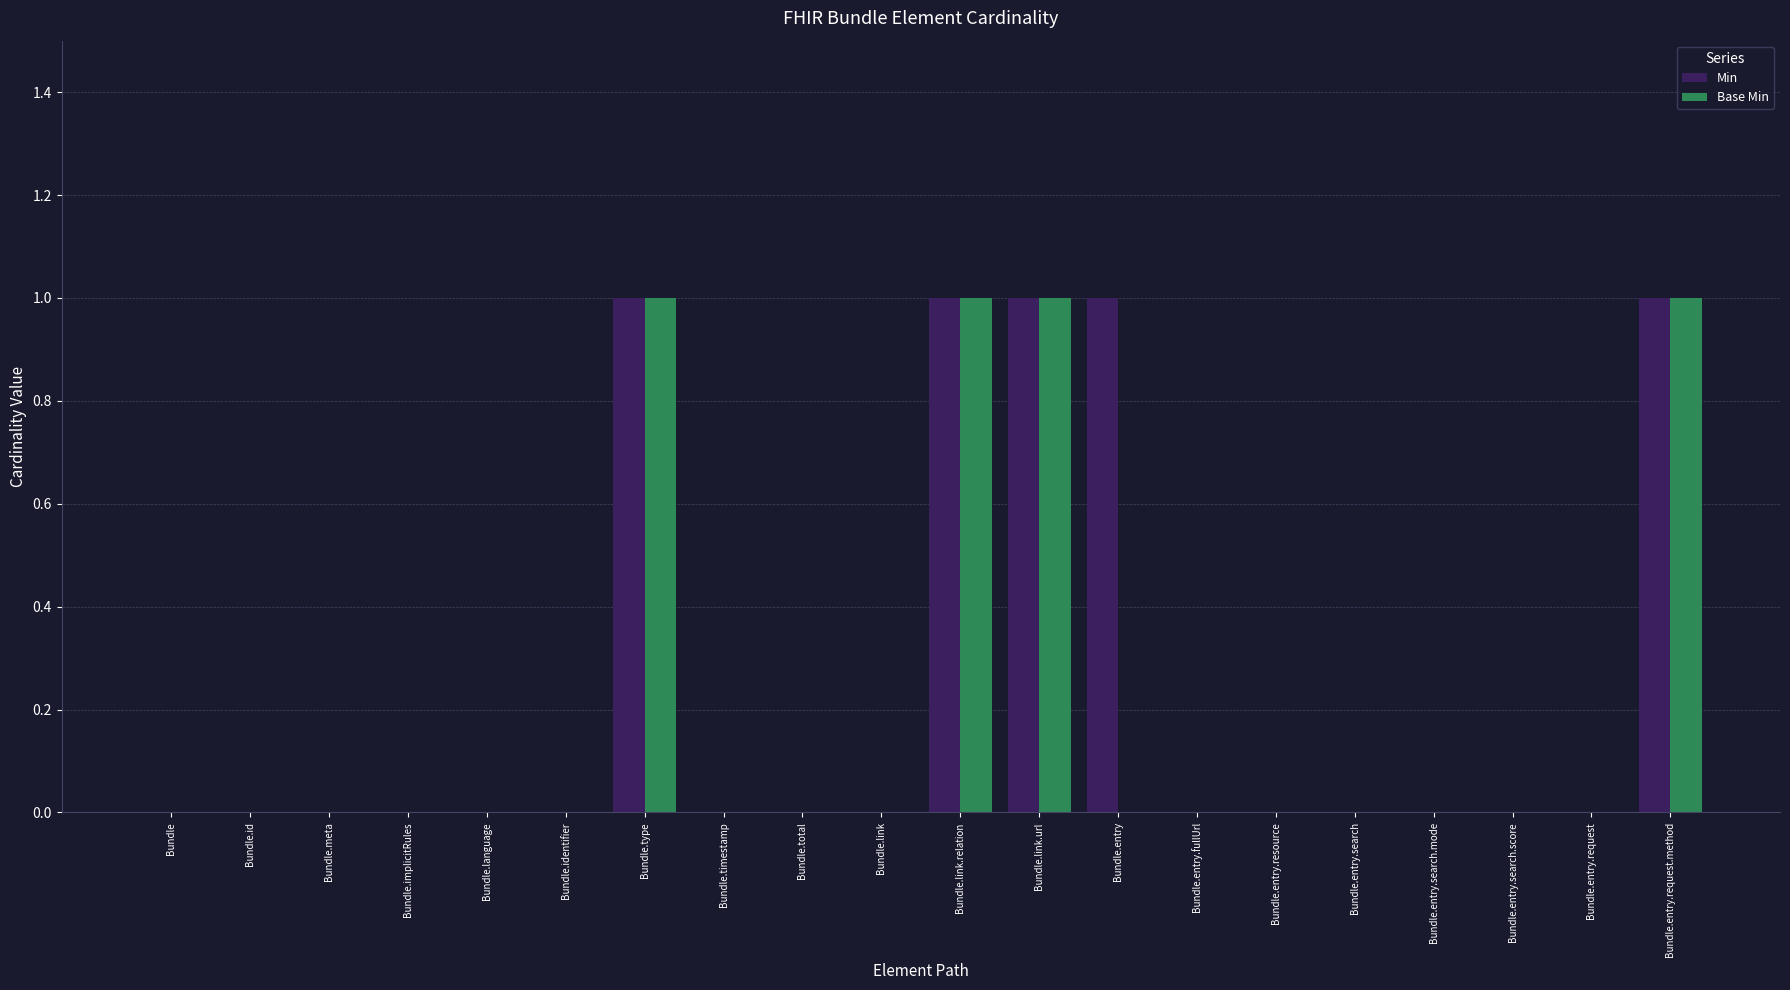

Does the chart contain stacked bars?

No